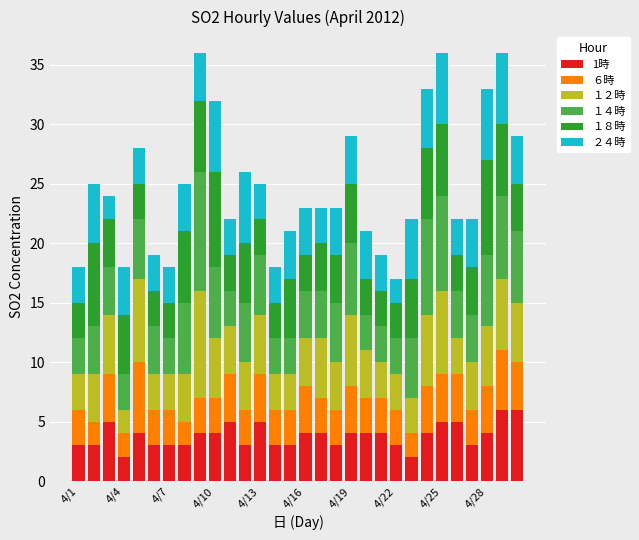

What is the highest value of the 1時 series?

6